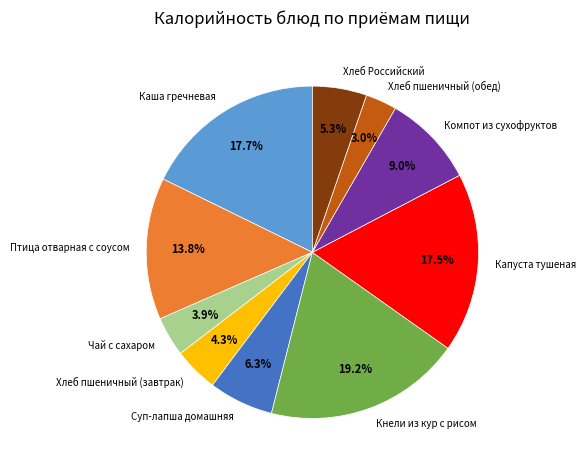

Which has a higher value, Птица отварная с соусом or Суп-лапша домашняя?

Птица отварная с соусом